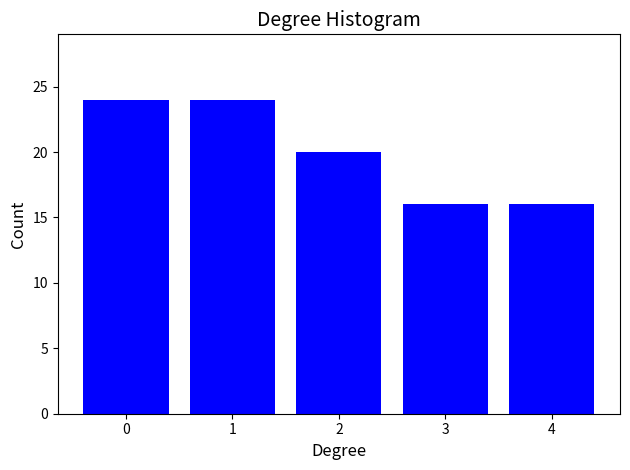

Reading left to right, what are all the values shown in this chart?

24	24	20	16	16